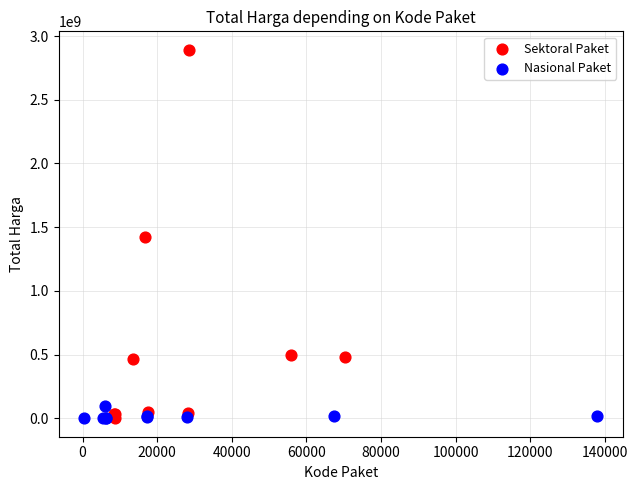

Which series contains the highest Y value?

Sektoral Paket